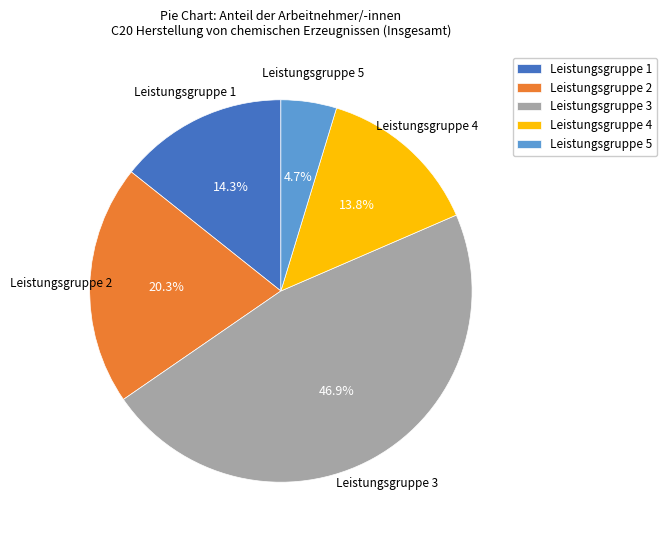

What is the largest slice in the pie chart?

Leistungsgruppe 3